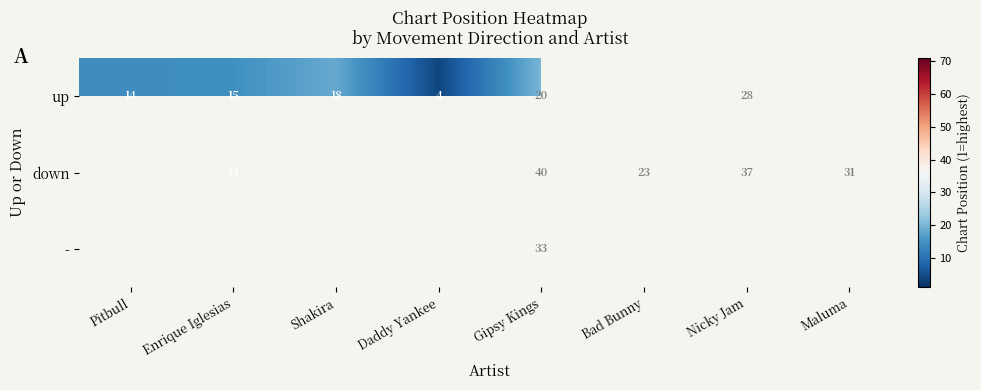

What is the sum of the up values at Daddy Yankee and Gipsy Kings?

24.0